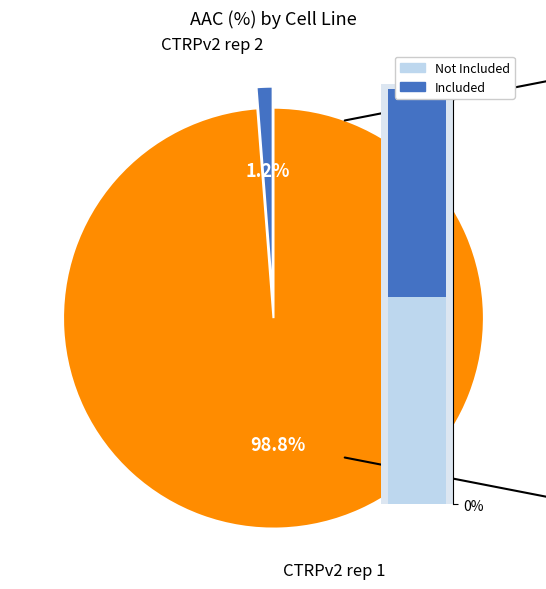

What is the largest slice in the pie chart?

CTRPv2 rep 1